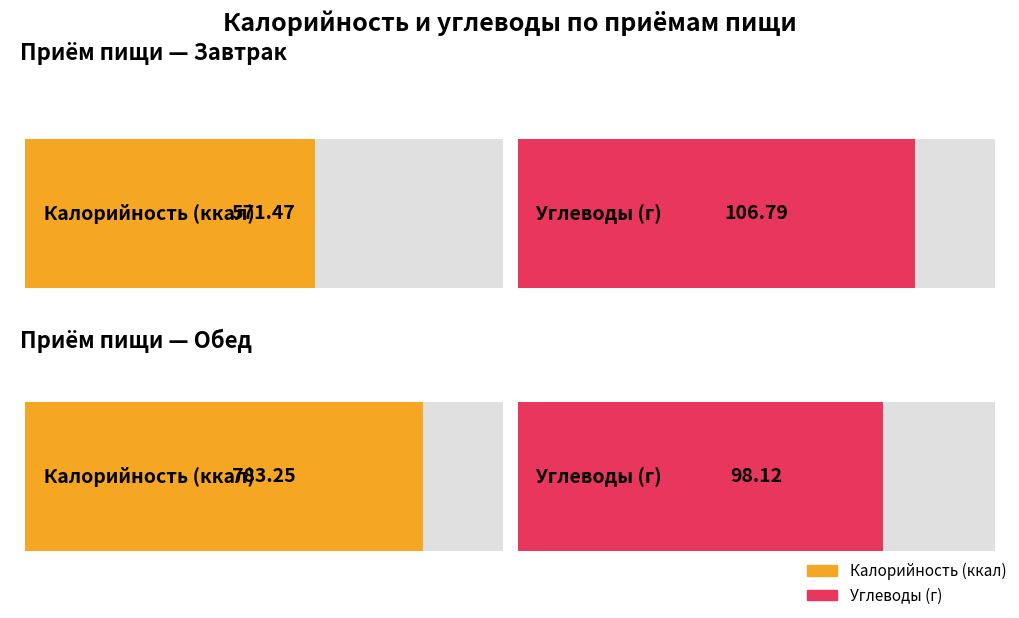

How many data points does each series have?

2